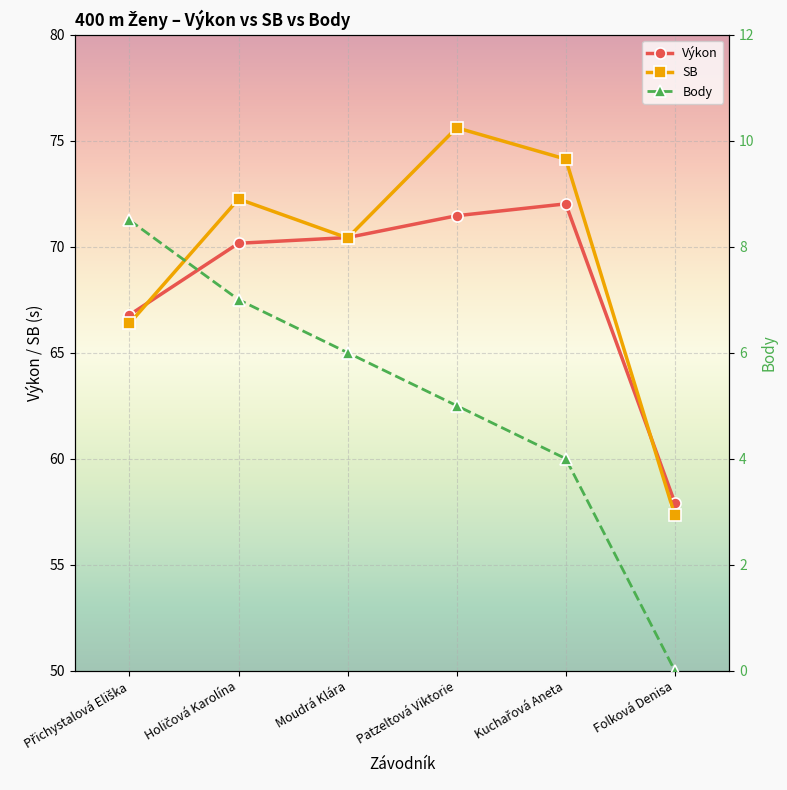

Which series has the largest total across all categories?

SB